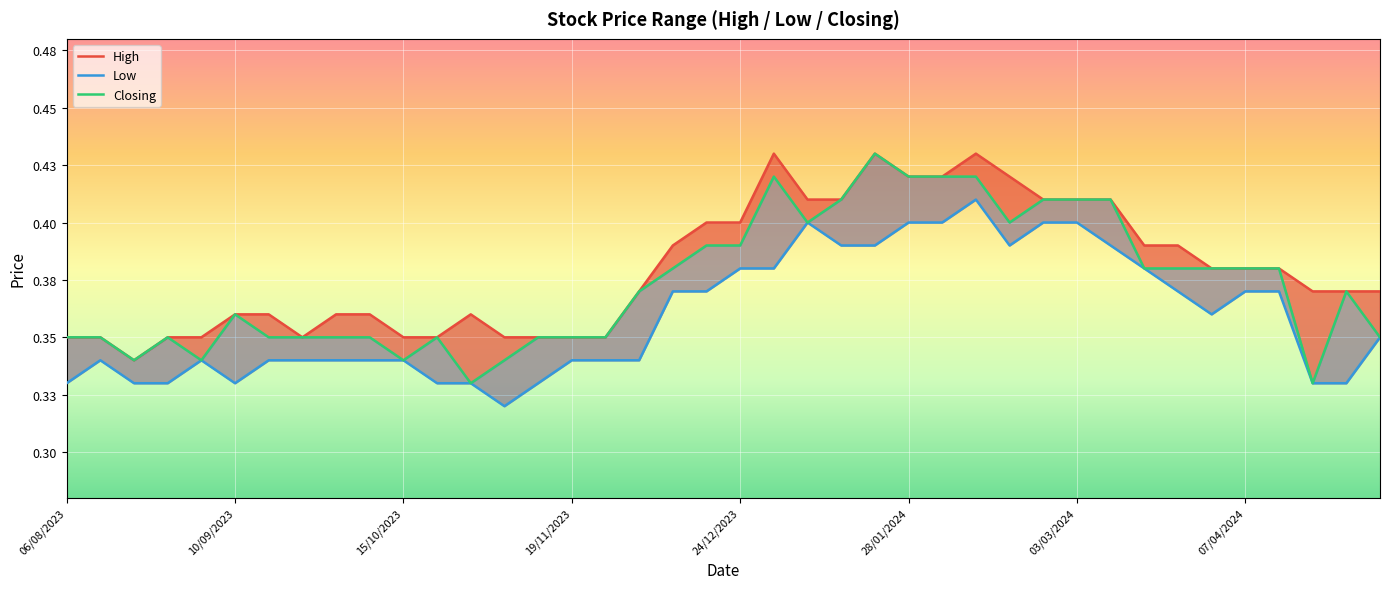

True or false: Low and High intersect in this chart.

False